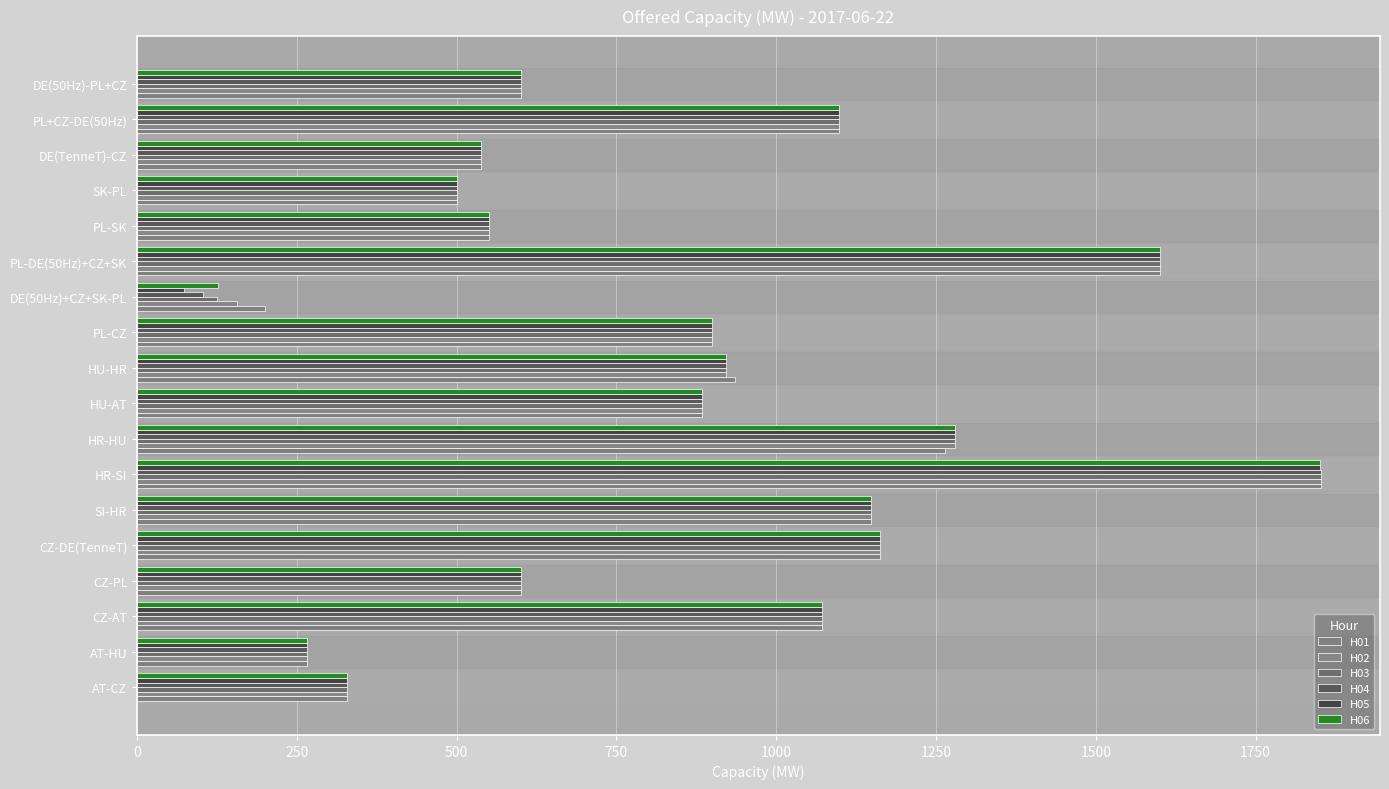

What position from the right is AT-HU?

17